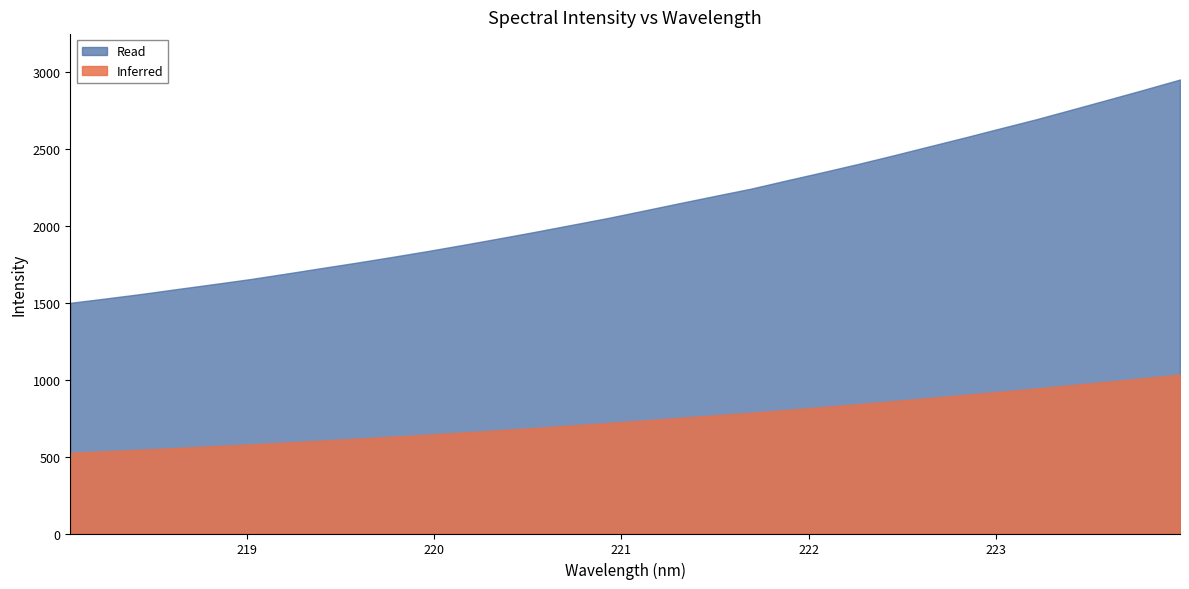

True or false: there are more than 0 points higher than both neighbors.

False